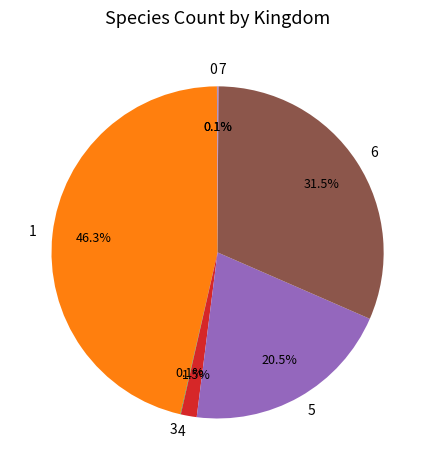

Does 6 represent more than half of the total?

No